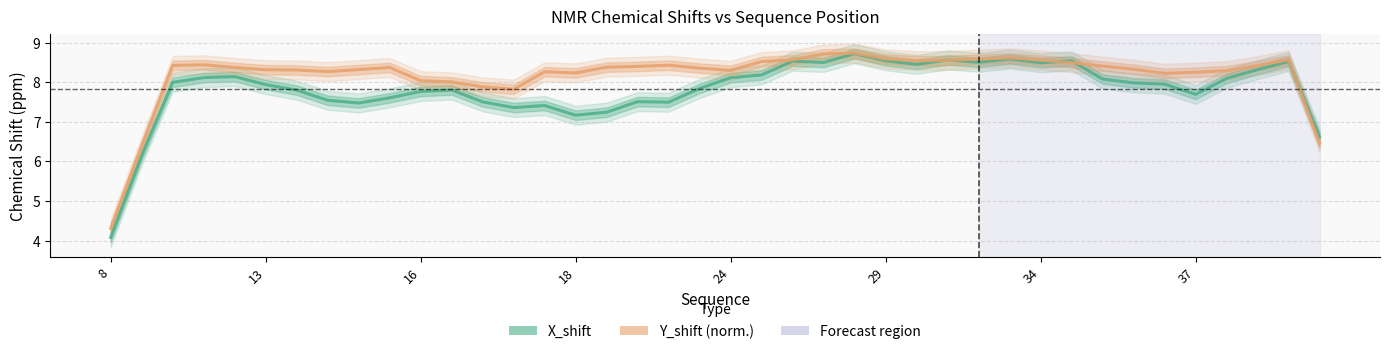

Rank the series by their maximum value, from lowest to highest.

X_shift, Y_shift (norm.)